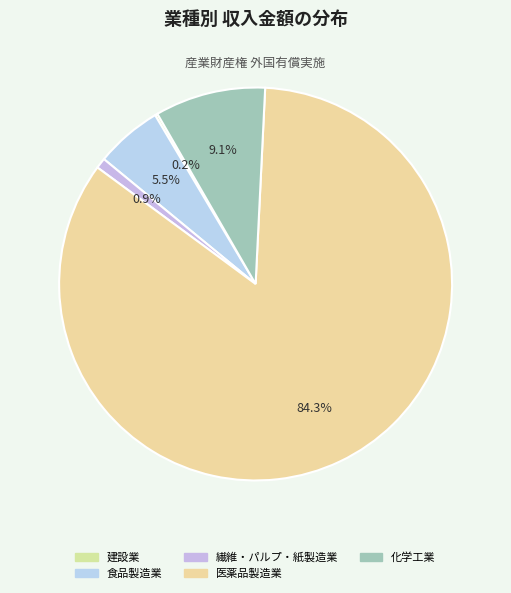

Count the number of slices in the pie.

5